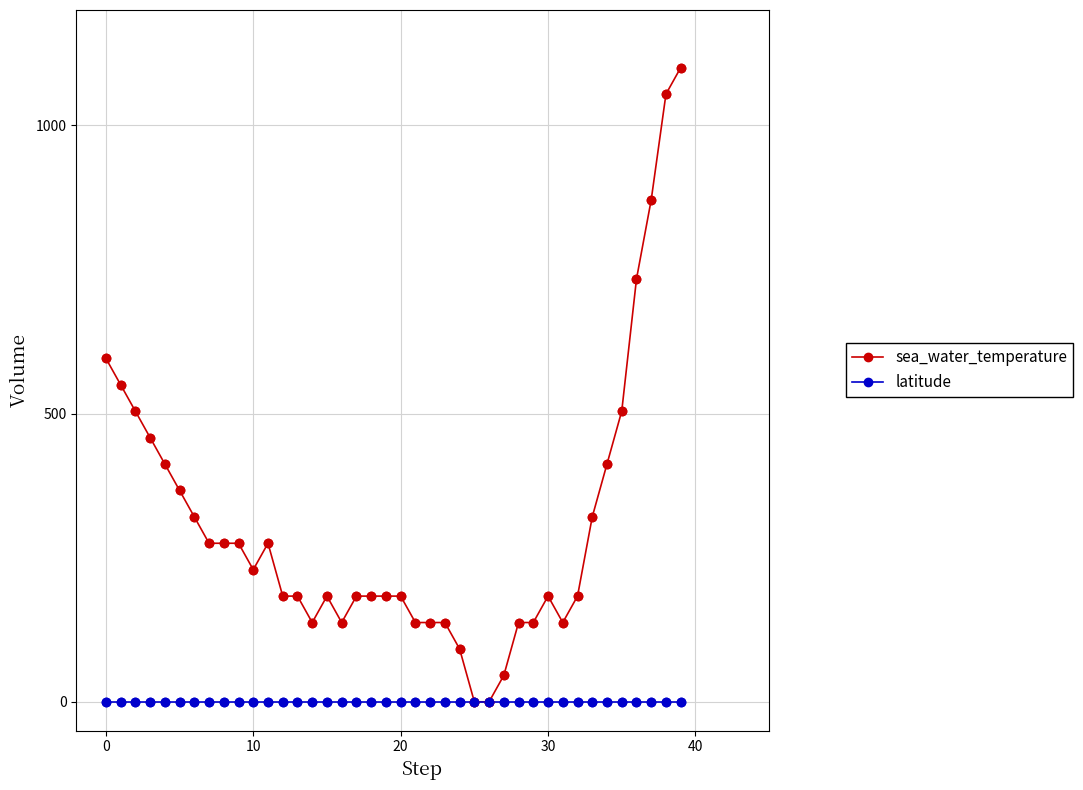

At how many categories does at least one series exceed 208?

19